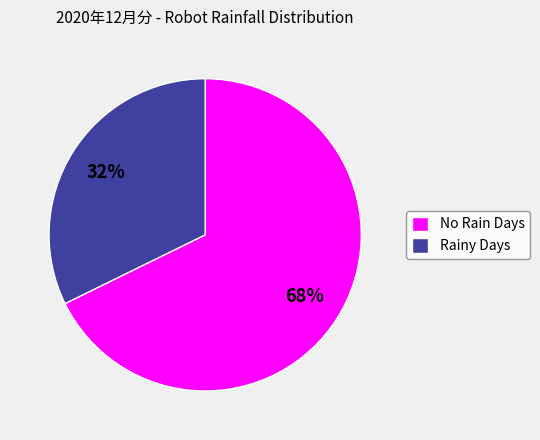

How many segments does this pie chart have?

2